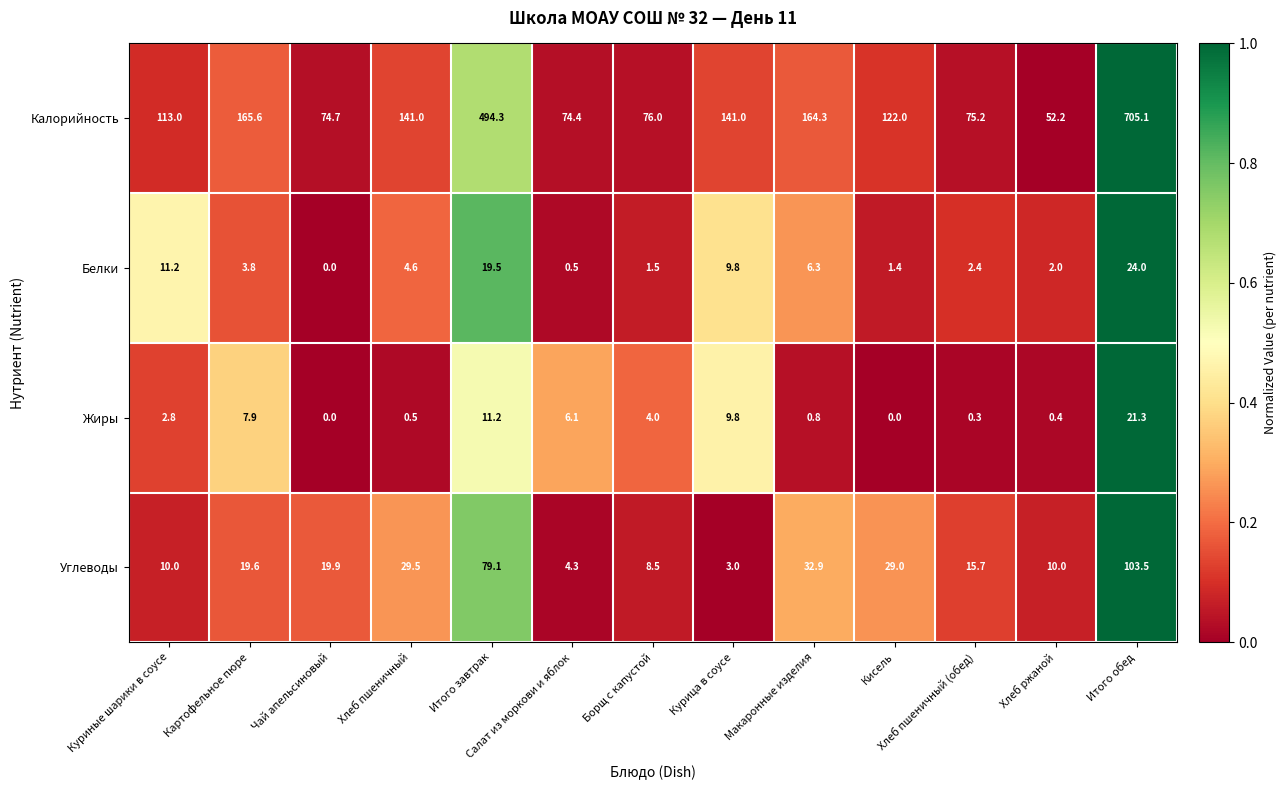

What is the greatest value displayed?

705.1